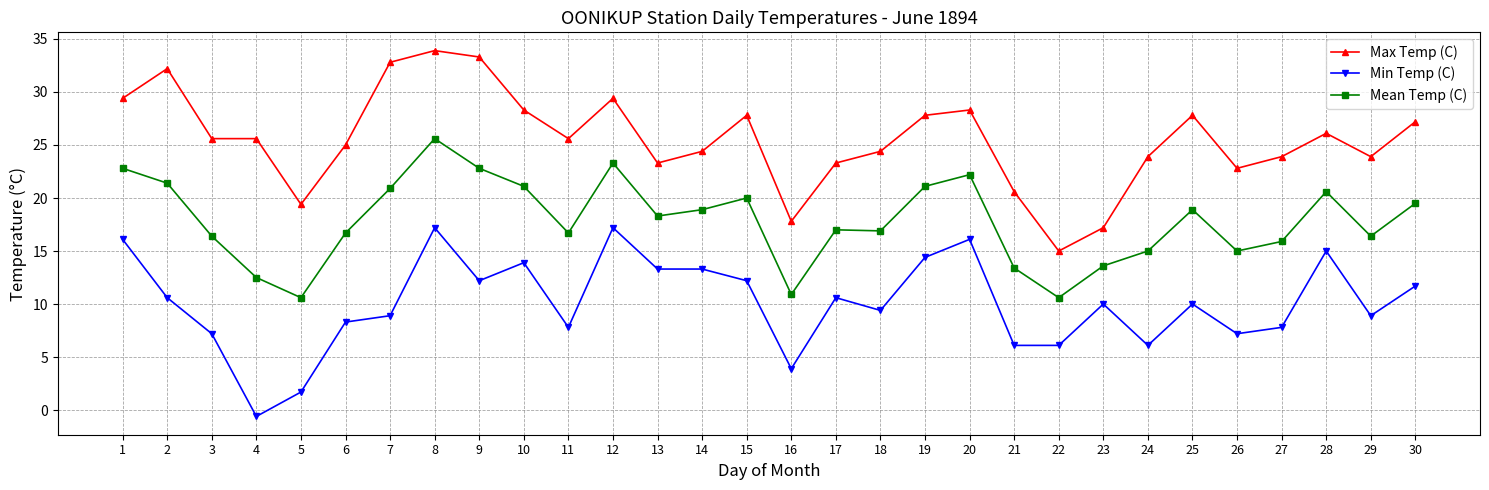

At how many categories does at least one series exceed 32?

4